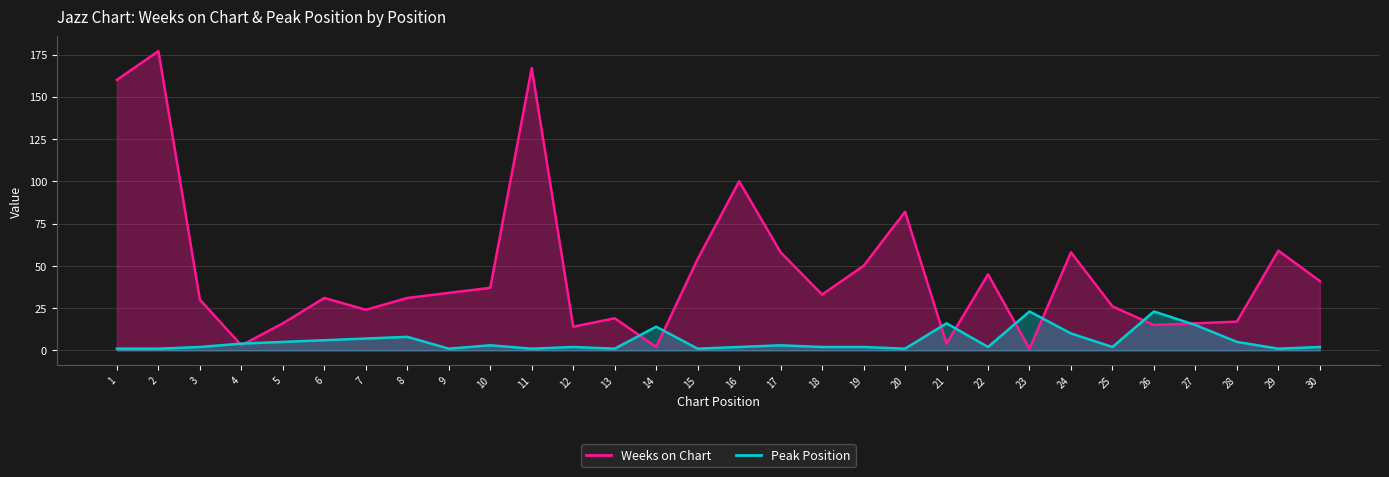

What is the difference between the maximum and minimum values in the Weeks on Chart series?

176